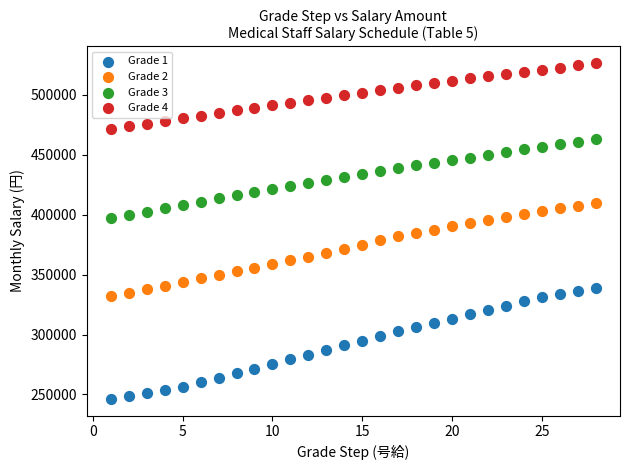

Which series contains the lowest Y value?

Grade 1